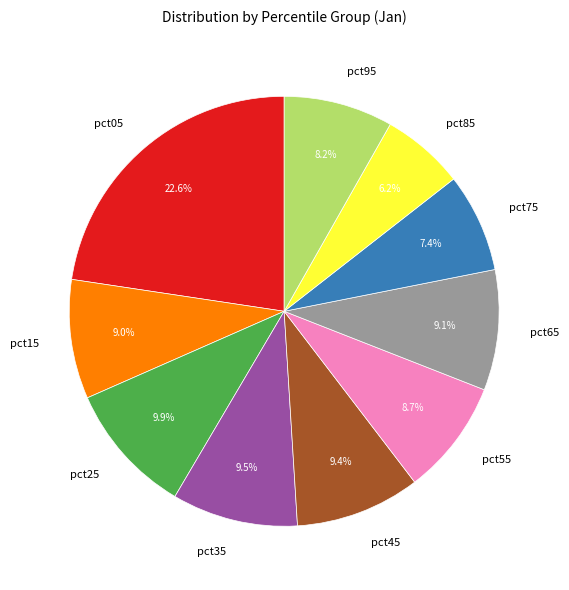

Is it true that pct75 is 7% of the pie?

True